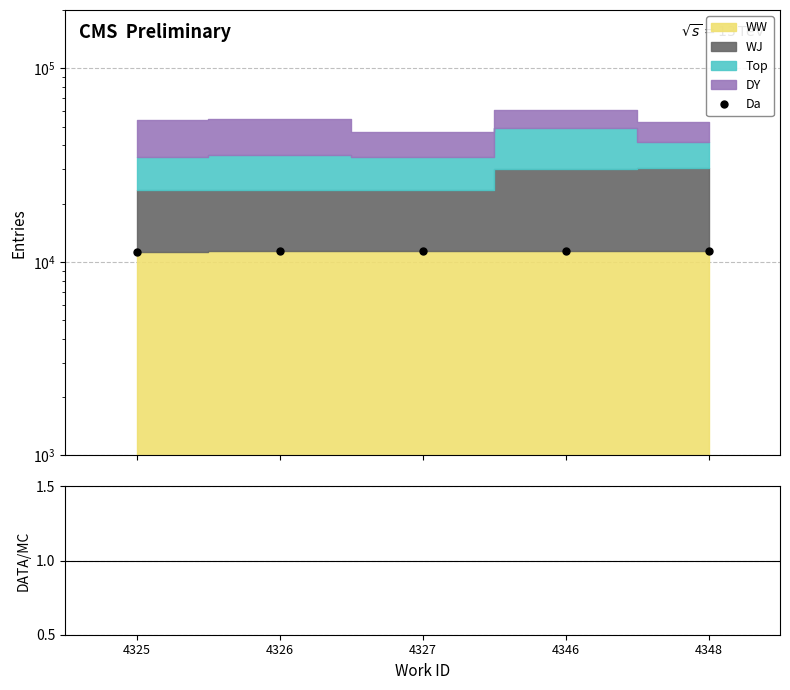

At which category does the chart reach its minimum across all series?

4346